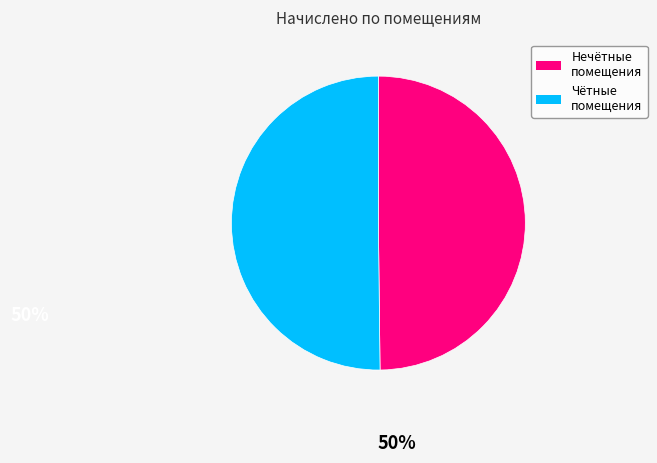

To the nearest percent, what is the average slice percentage?

8%